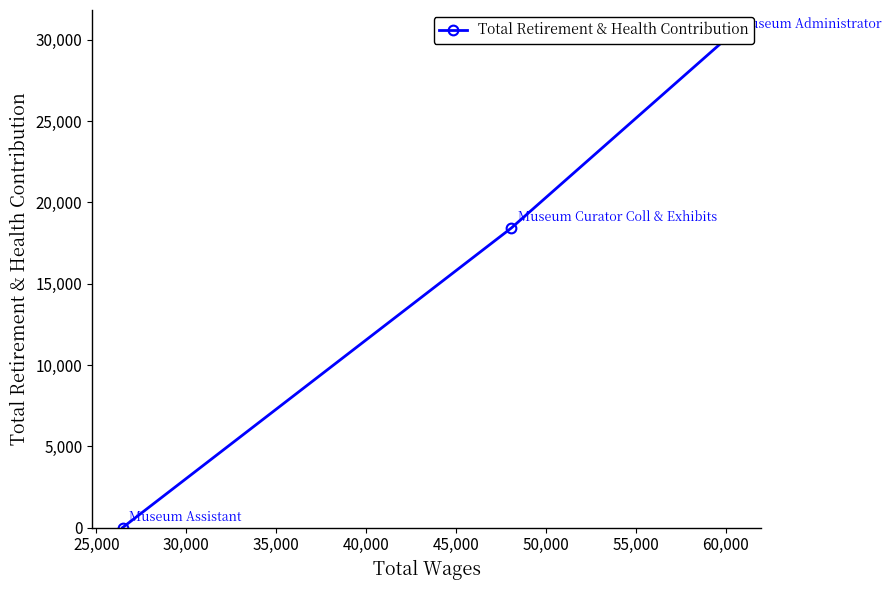

How many lines are shown in the chart?

1